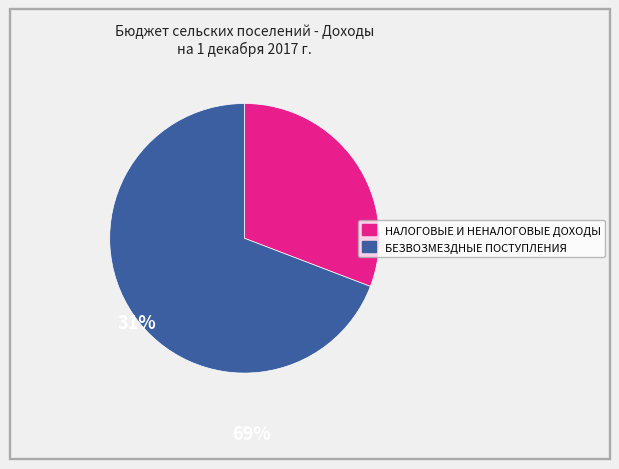

What is the largest slice in the pie chart?

БЕЗВОЗМЕЗДНЫЕ ПОСТУПЛЕНИЯ